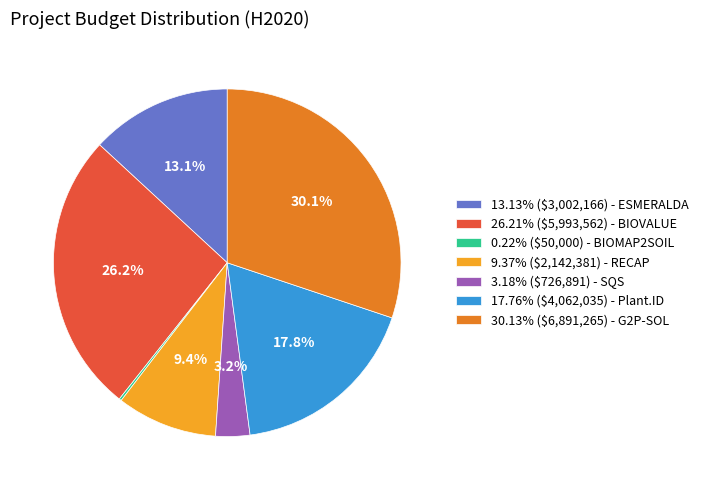

Does 9.37% ($2,142,381) - RECAP represent more than half of the total?

No